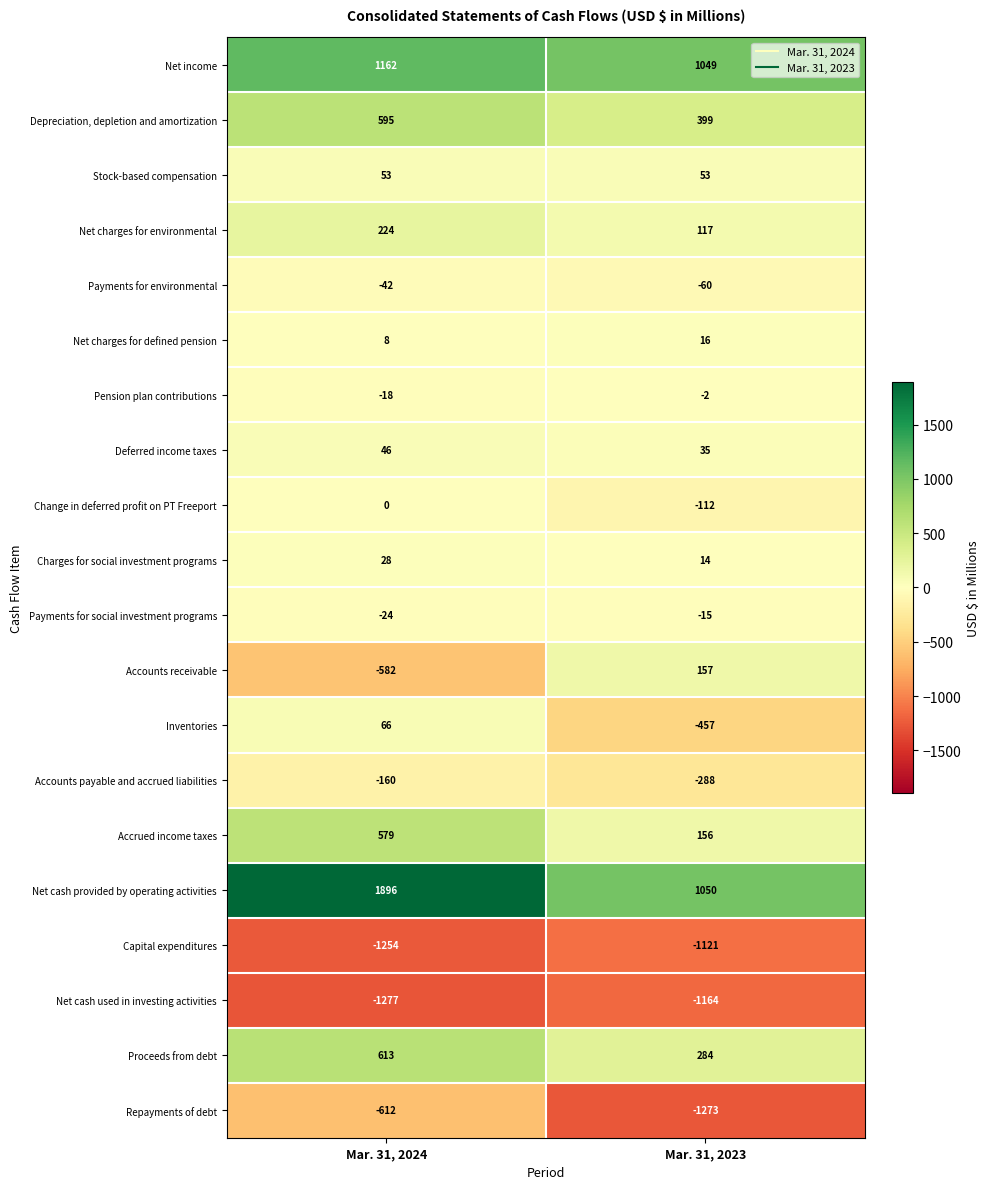

Which series has the largest range (max minus min)?

Net cash provided by operating activities